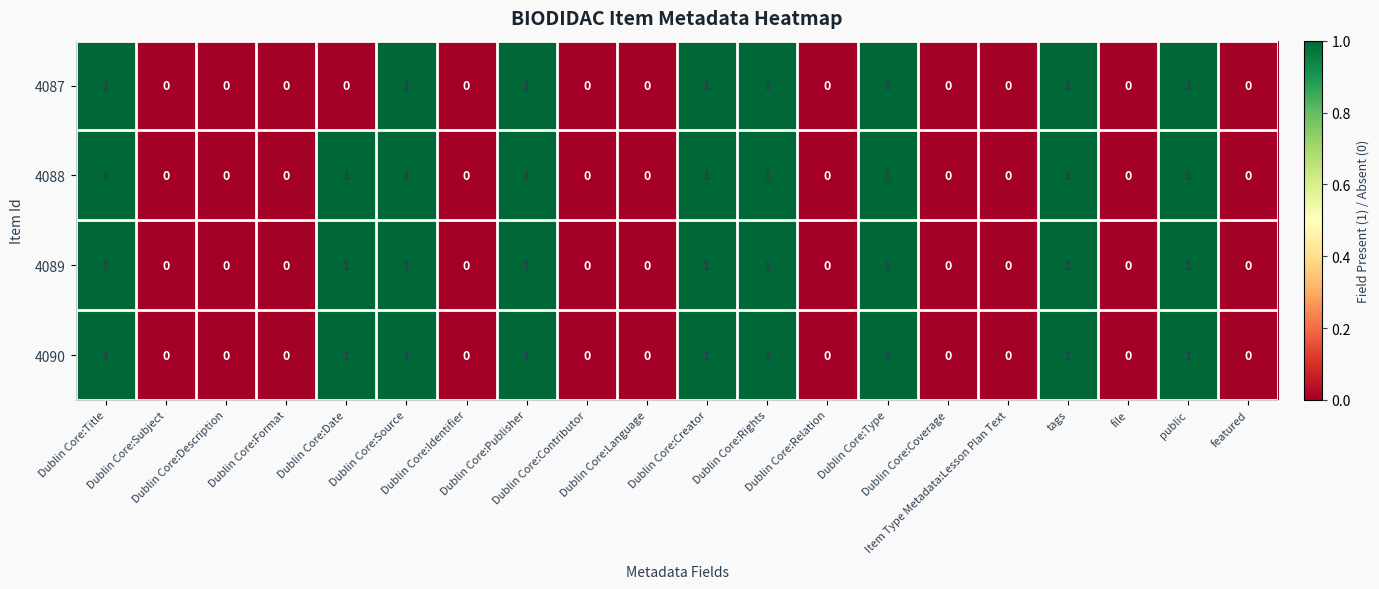

What is the sum of all 4087 values?

8